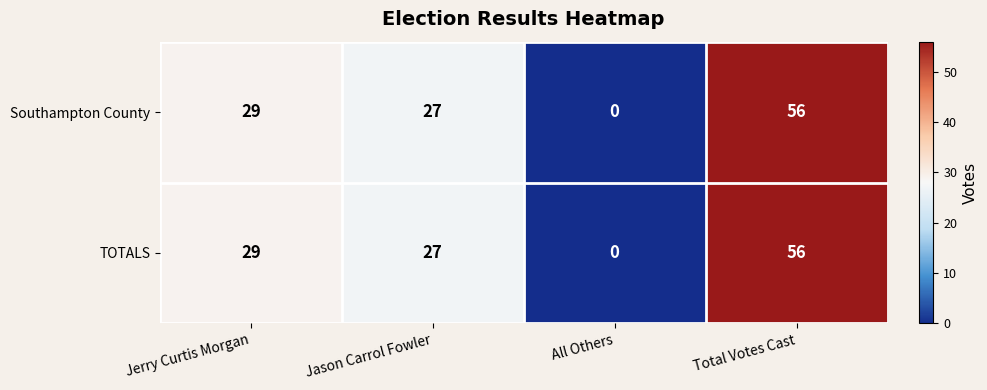

True or false: TOTALS has a value of 27 at Jason Carrol Fowler.

True